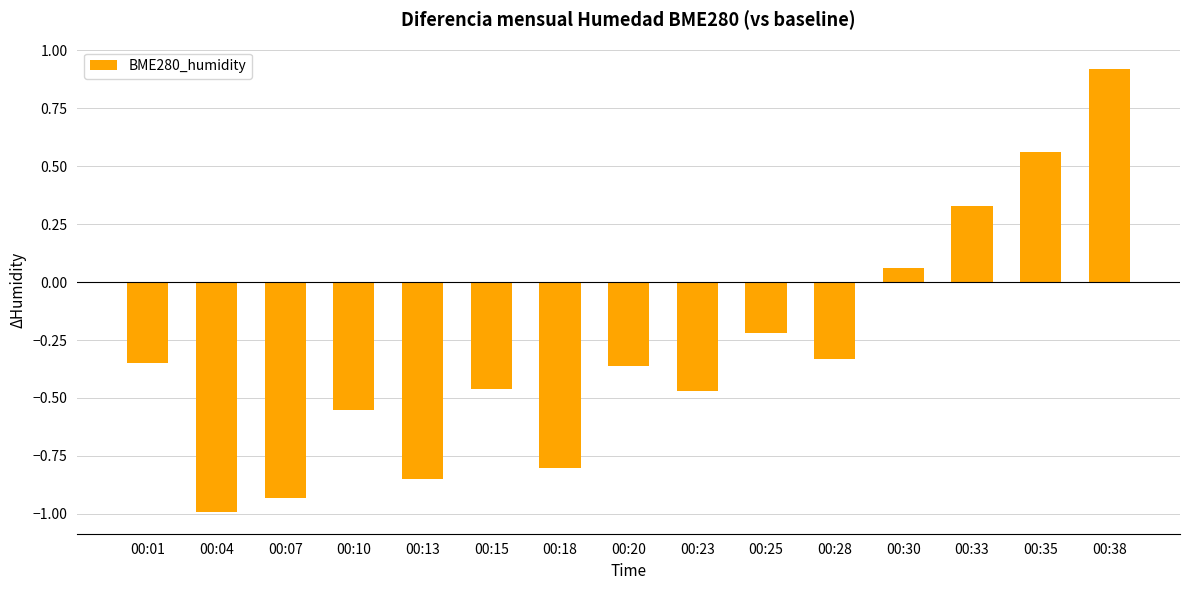

The value at 00:04 is -1.4. True or false?

False